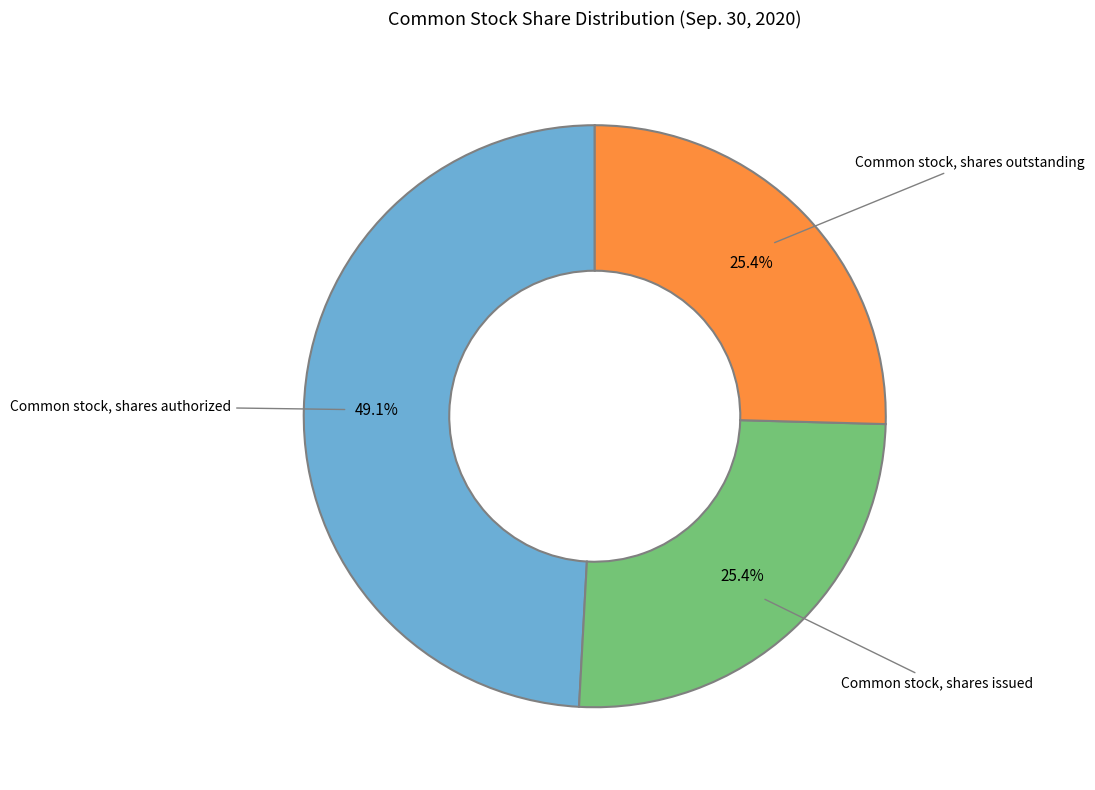

Which slice is the largest?

Common stock, shares authorized